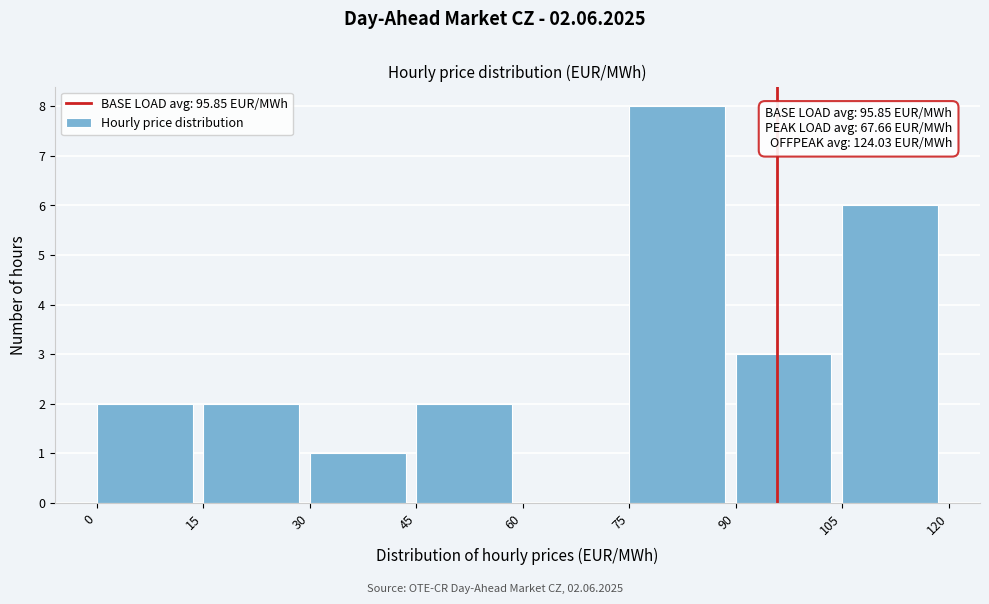

Which range on the x-axis has the tallest bar?

75 to 90